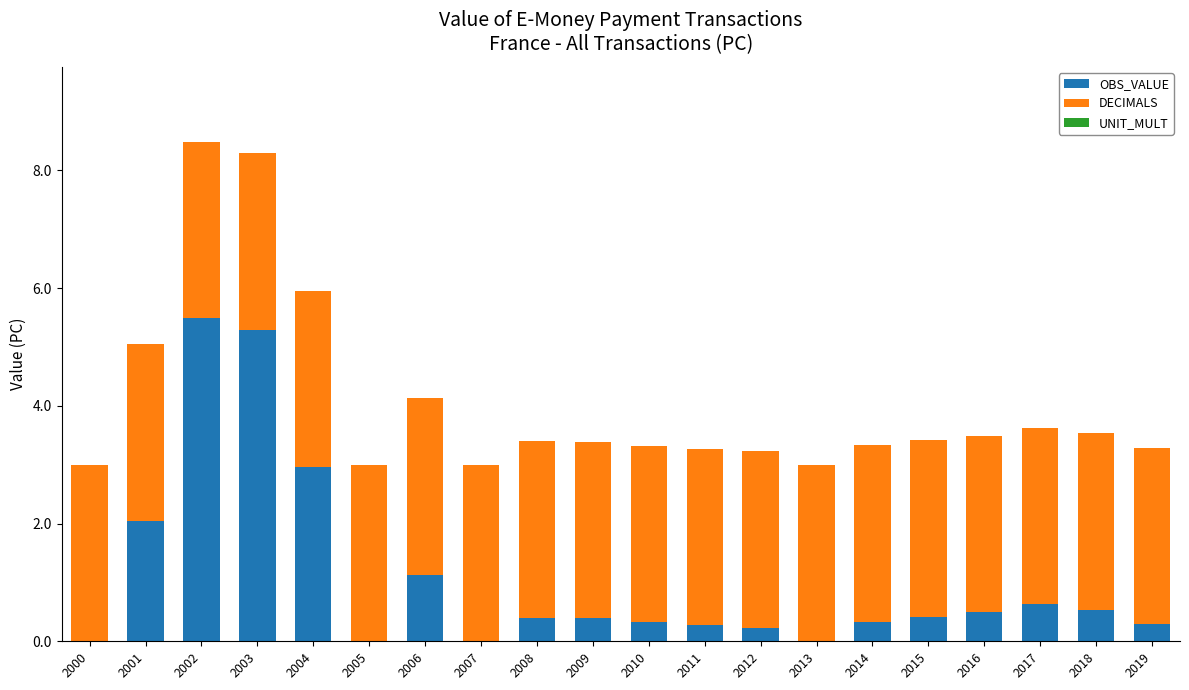

What is the highest value of the OBS_VALUE series?

5.5